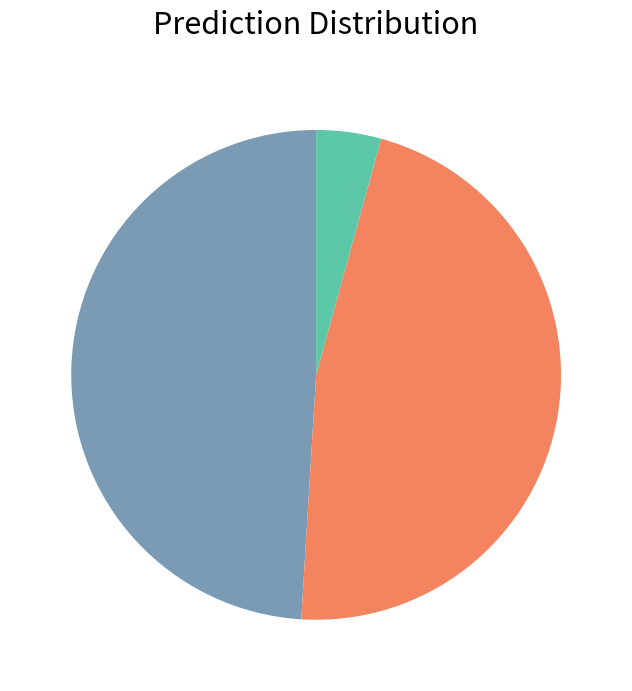

Count the number of slices in the pie.

3